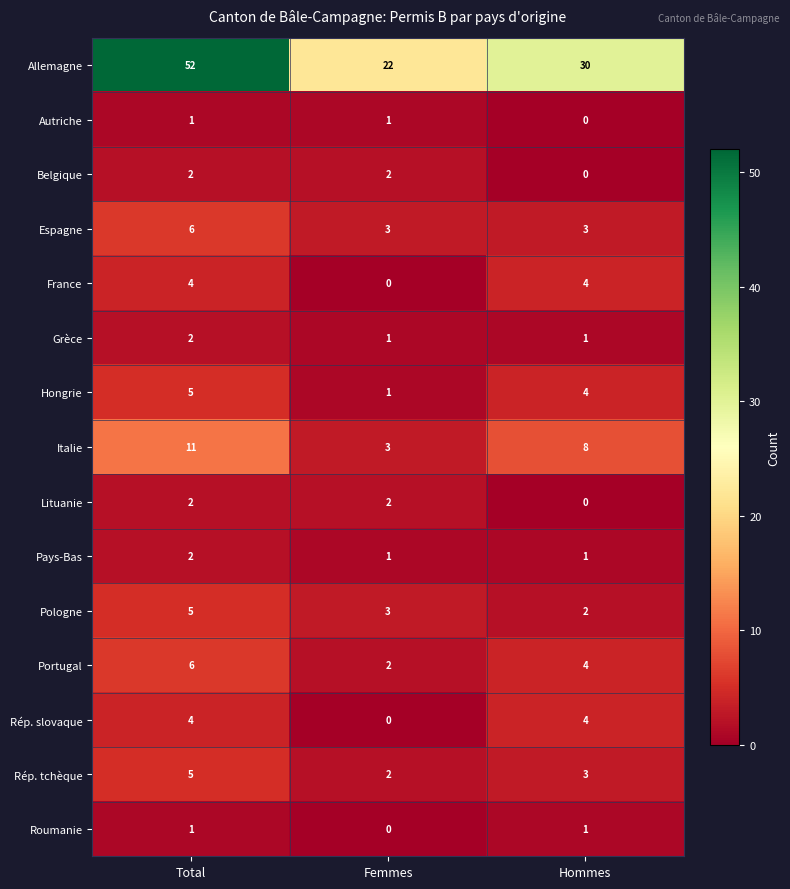

The value of Grèce at Total is 1. True or false?

False